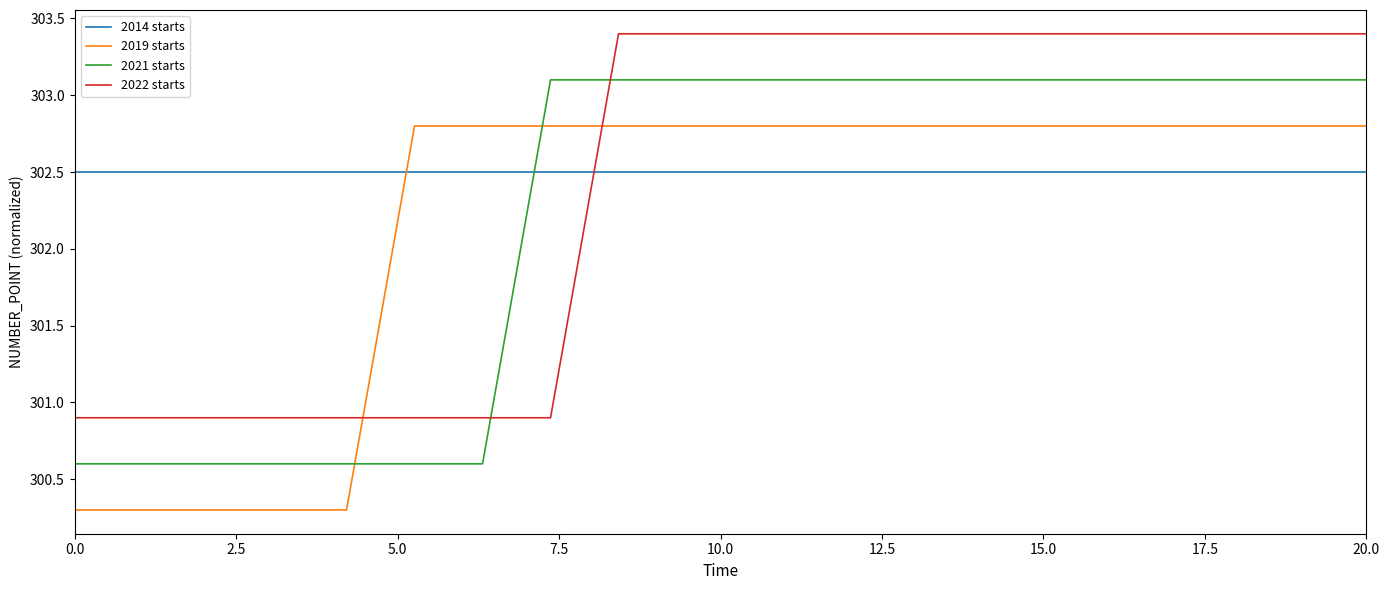

Rank the series by their maximum value, from lowest to highest.

2014 starts, 2019 starts, 2021 starts, 2022 starts